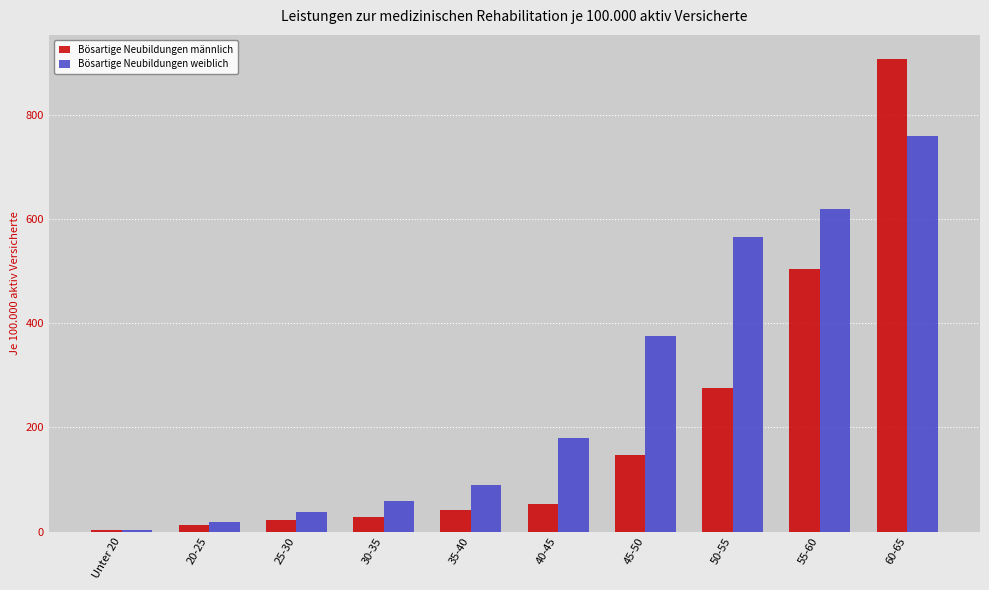

At which label is Bösartige Neubildungen männlich closest to 455?

55-60